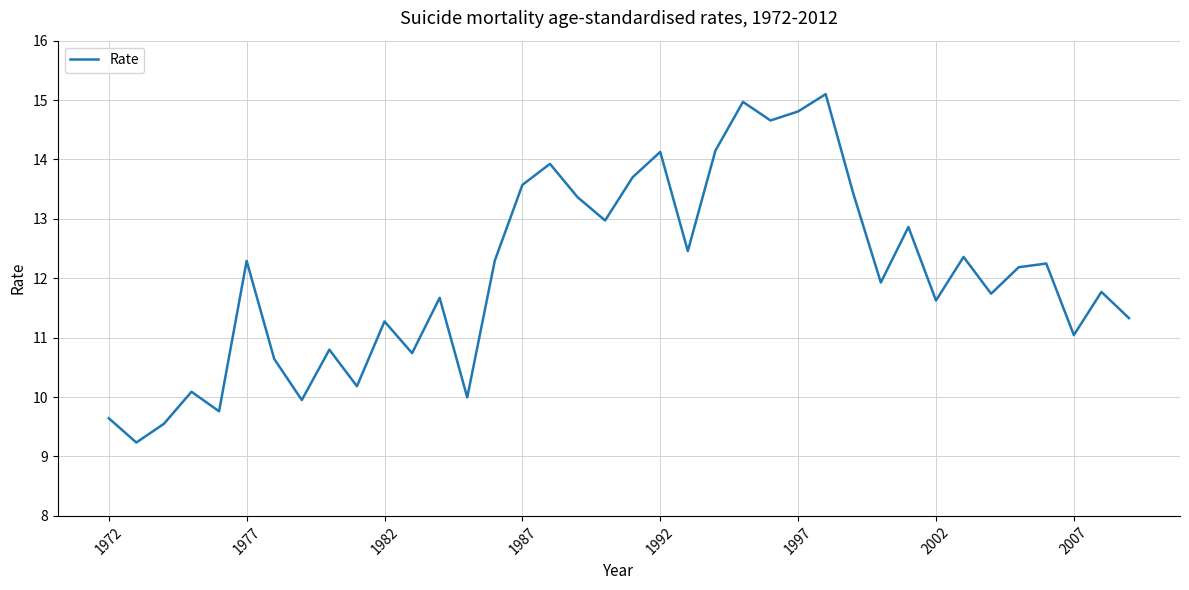

What is the difference between the second highest and minimum values?

5.7